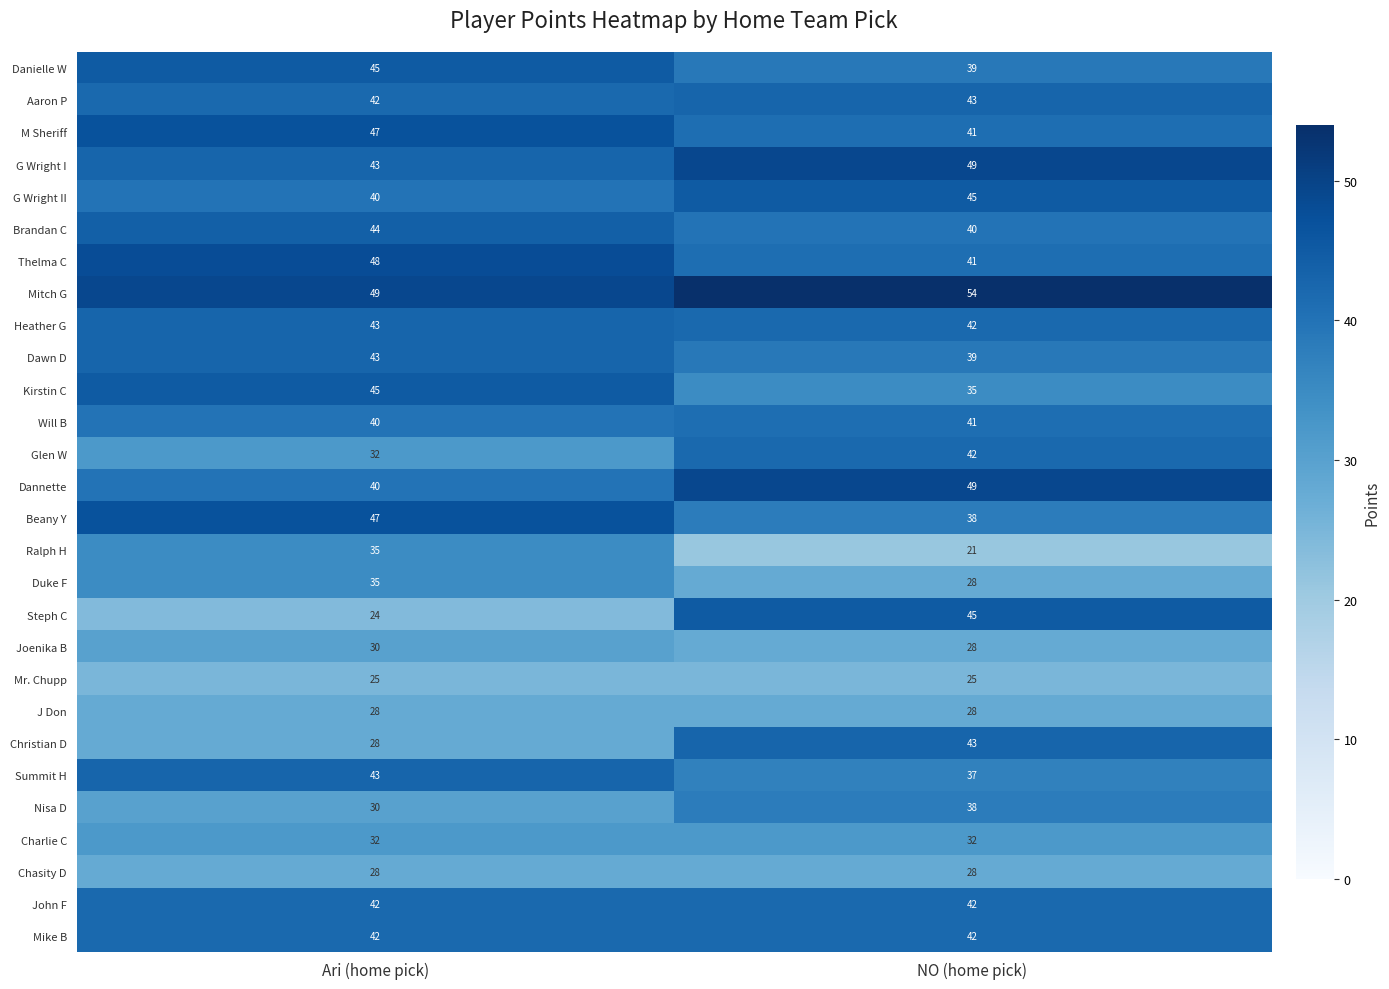

Which series has the largest range (max minus min)?

Steph C